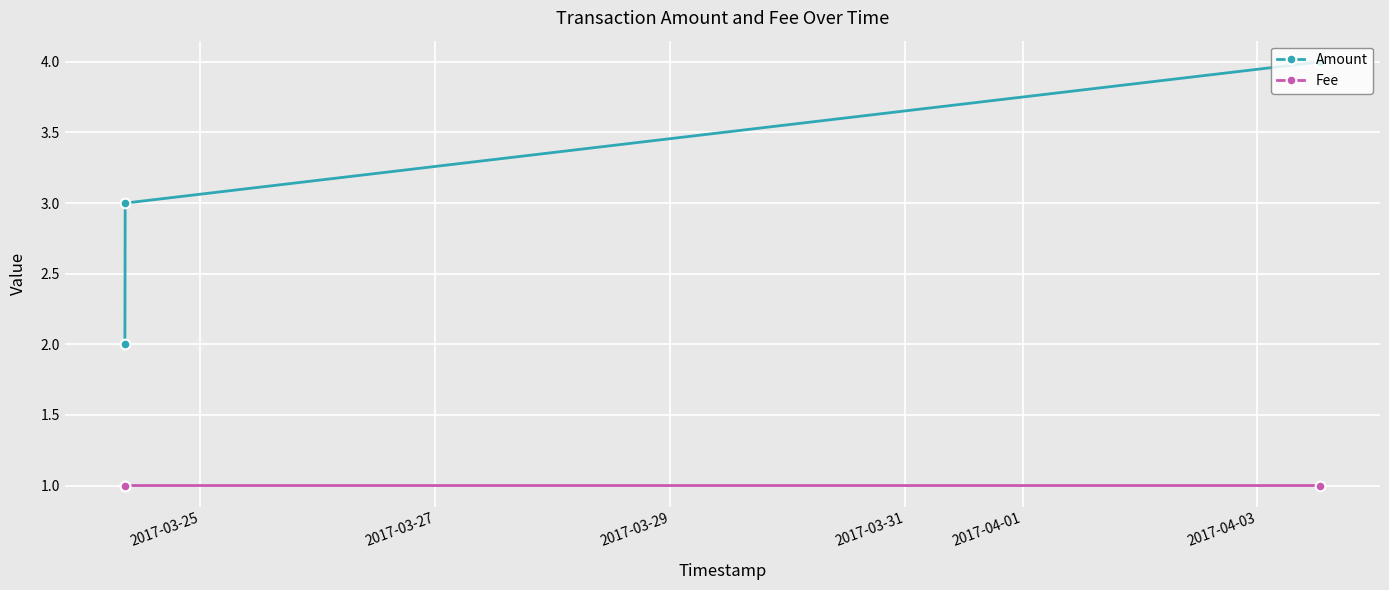

Does the chart display data point markers on the line(s)?

Yes